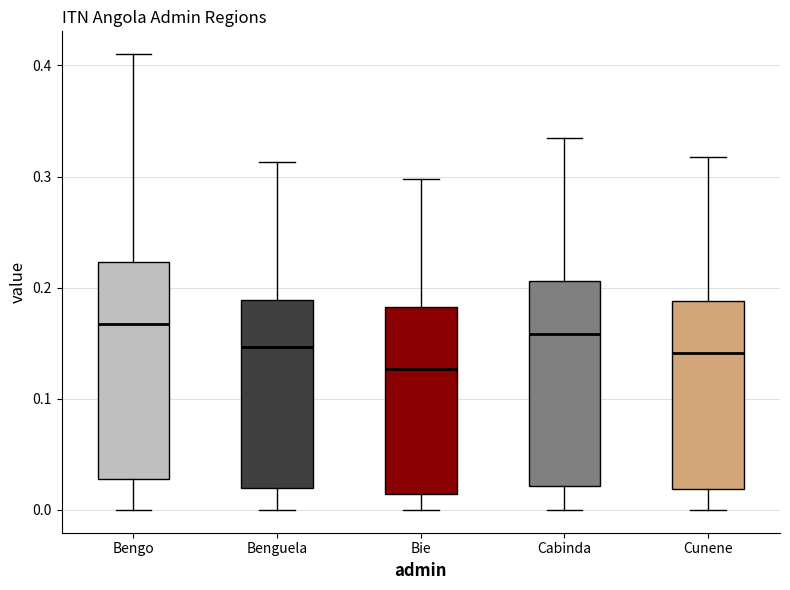

Where does the median line of the box for Benguela sit on the y-axis? The values are not printed on the chart, so give them approximately, as read against the axis.

0.15